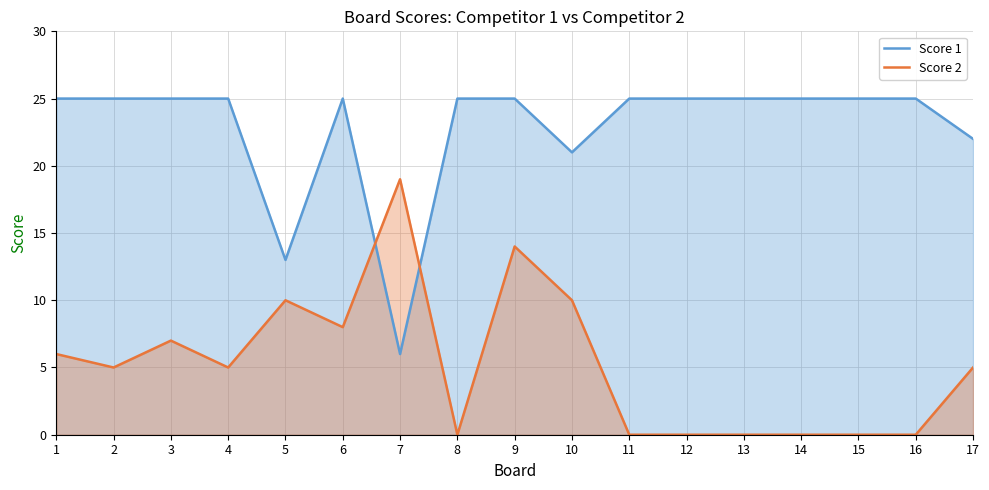

Rank the series by their average value, from highest to lowest.

Score 1, Score 2